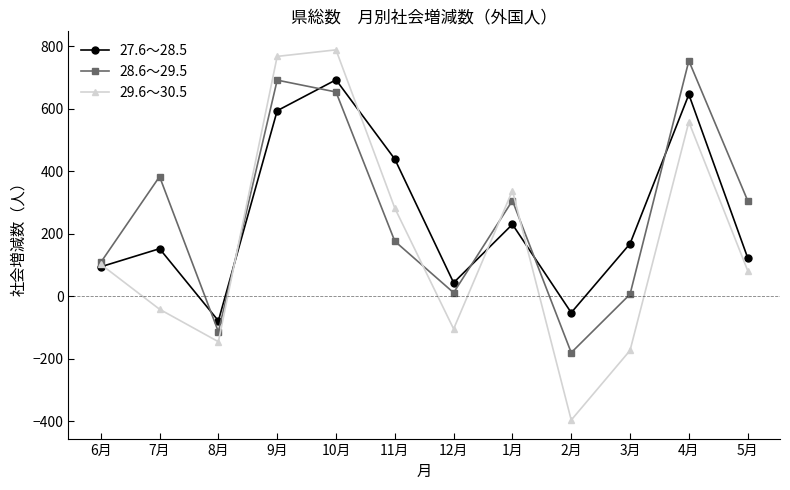

List the series in order of their peak value, lowest first.

27.6～28.5, 28.6～29.5, 29.6～30.5